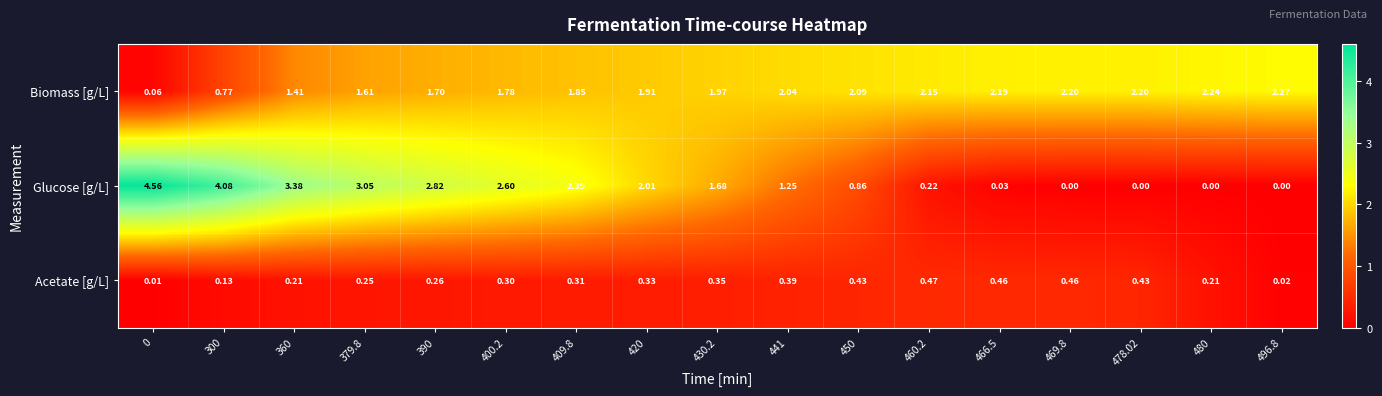

Is the value of Acetate [g/L] at 400.2 greater than the value of Glucose [g/L] at 450?

No